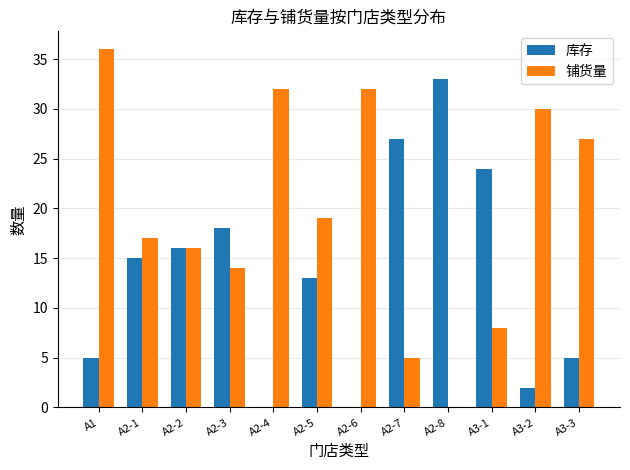

The value of 库存 at A2-4 is 0. True or false?

True